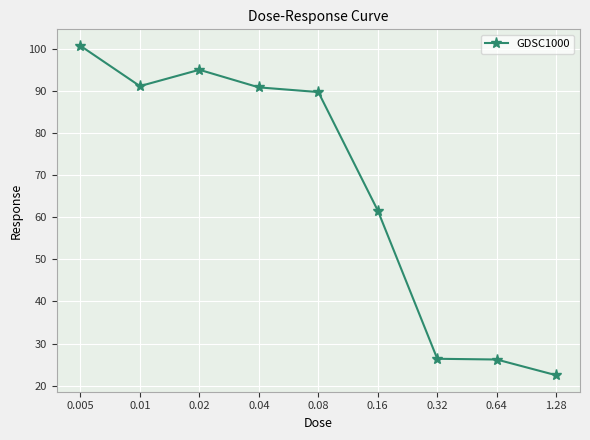

Does the chart have visible grid lines?

Yes